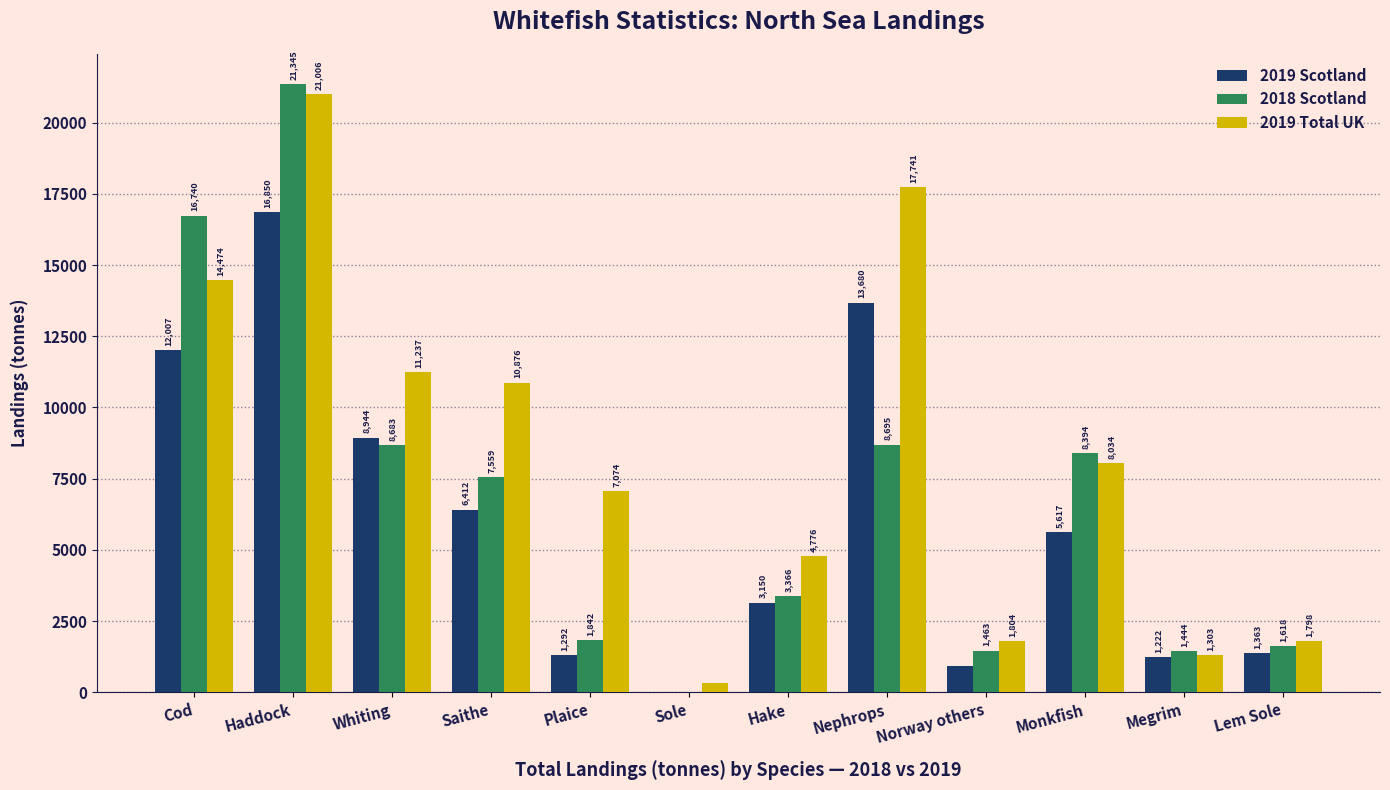

At which category is the sum across all series the highest?

Haddock